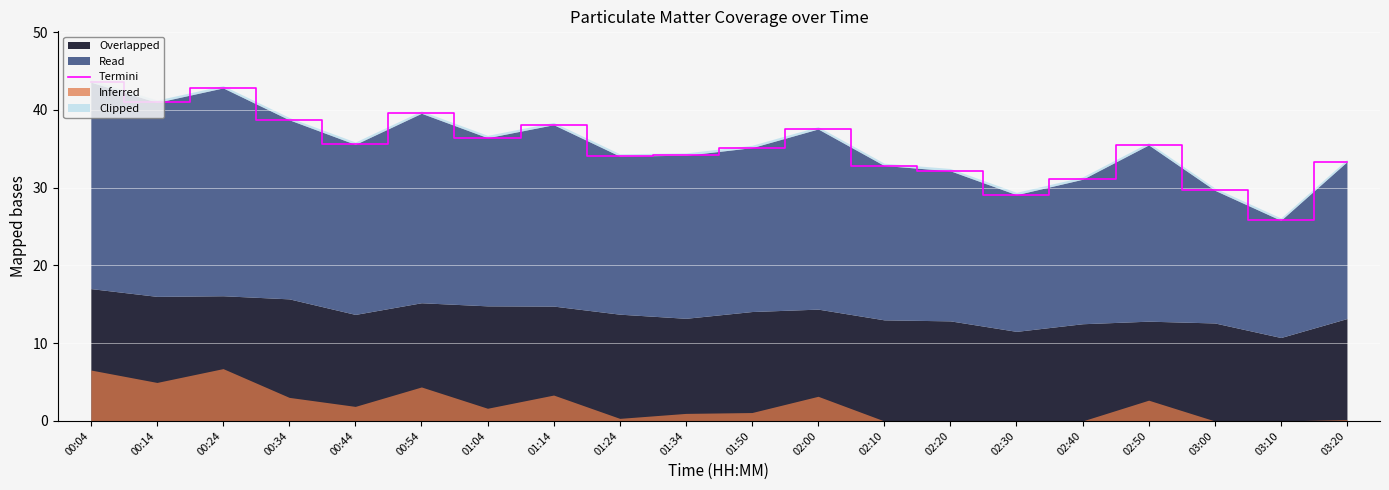

How many interior local peaks (higher than both neighbors) does the data have?

5